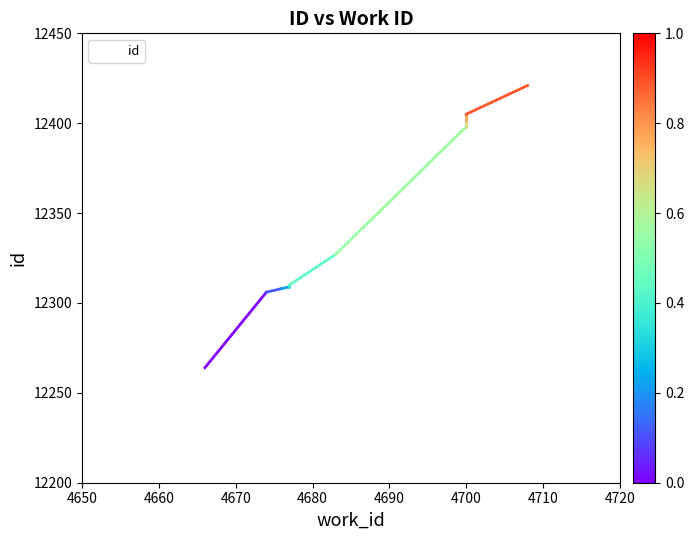

What is the maximum value shown in the chart?

12421